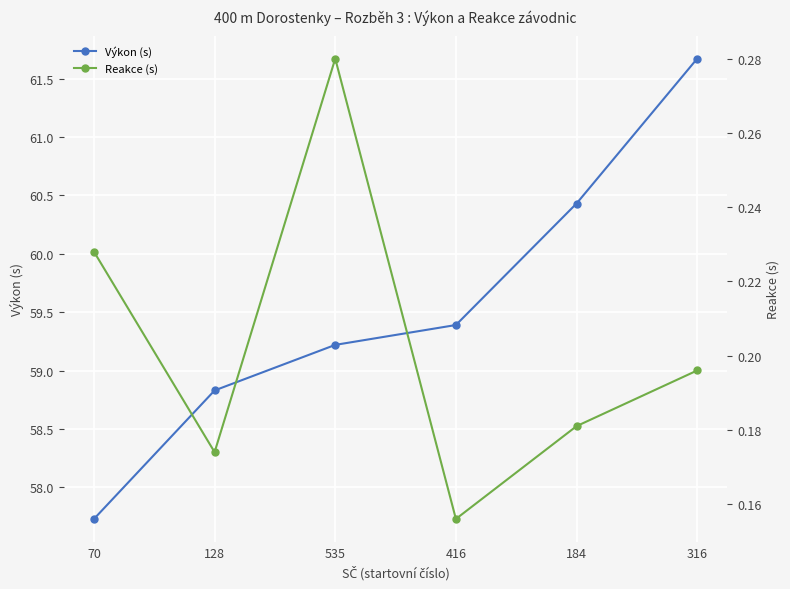

Where is Reakce (s) nearest to the value 0?

416